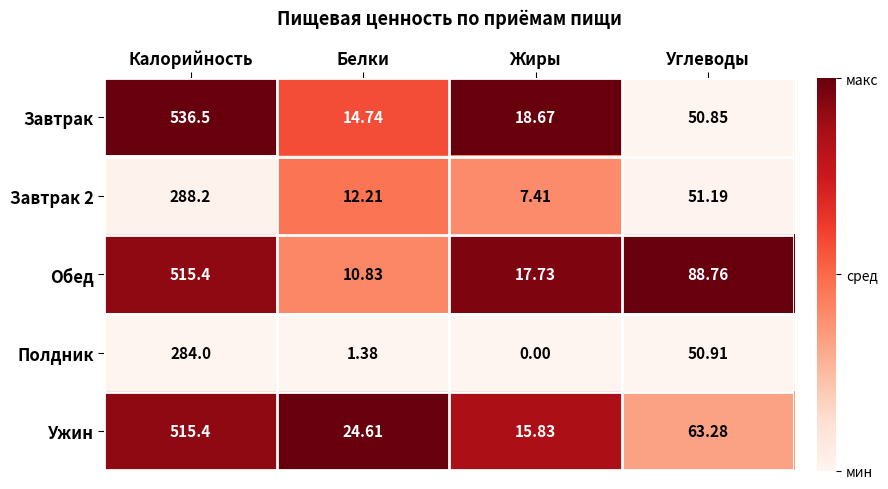

Which label corresponds to the smallest value in the chart?

Жиры